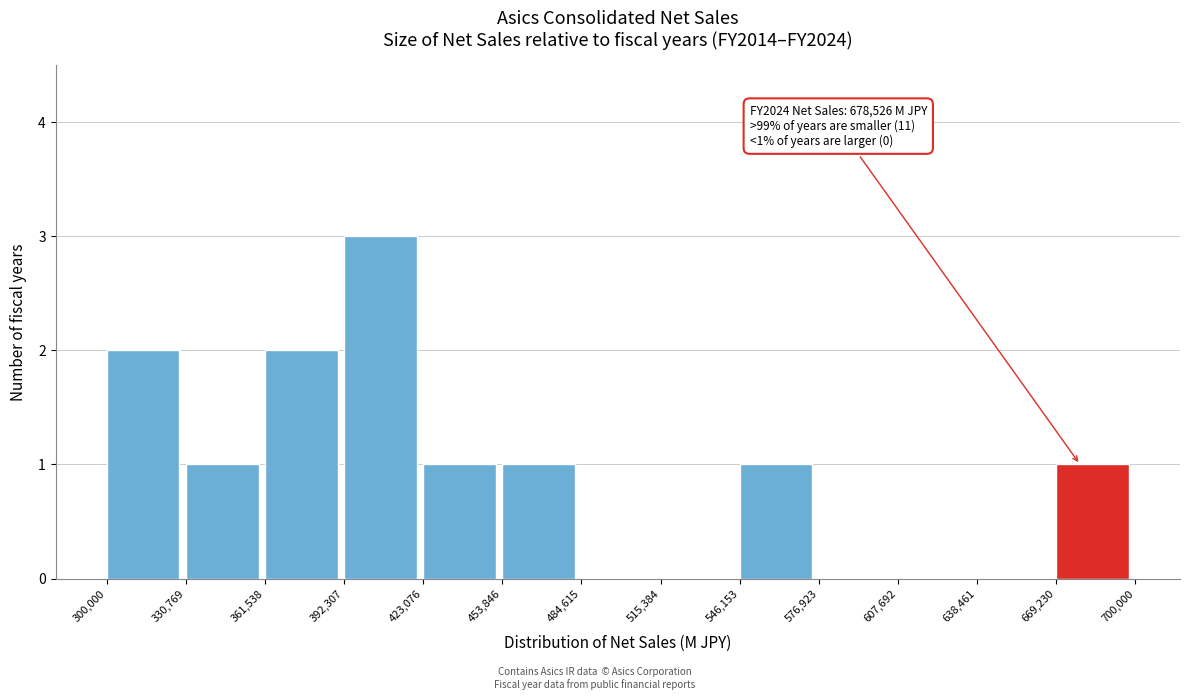

Over which range of the x-axis is the bar tallest?

392,307 to 423,076